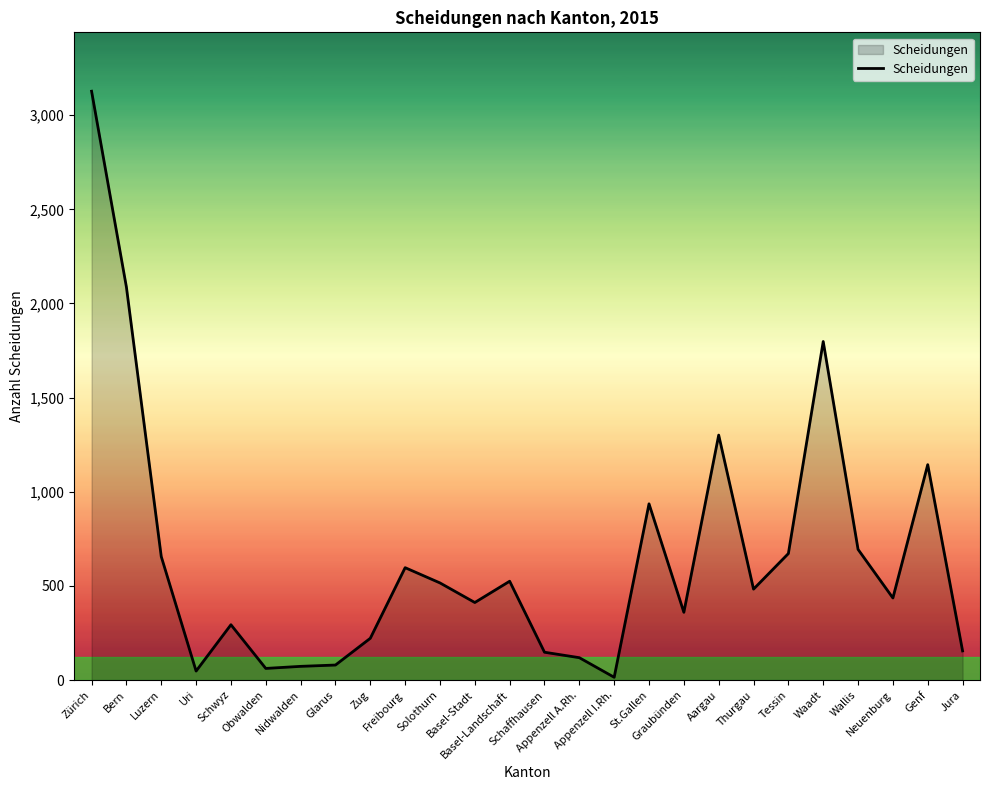

What is the change in value from Zürich to Appenzell A.Rh.?

-3008